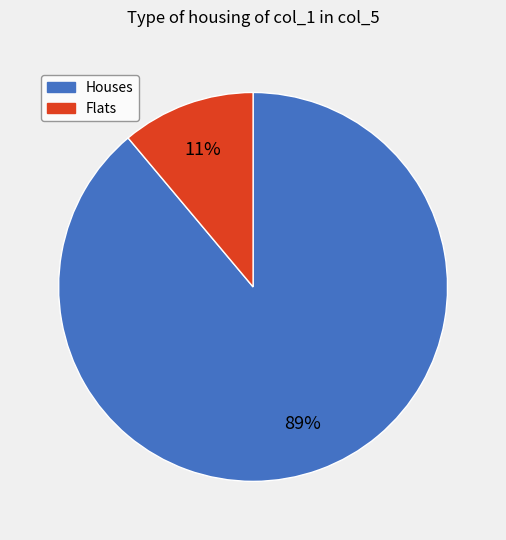

What percentage is the Flats slice, to the nearest percent?

11%